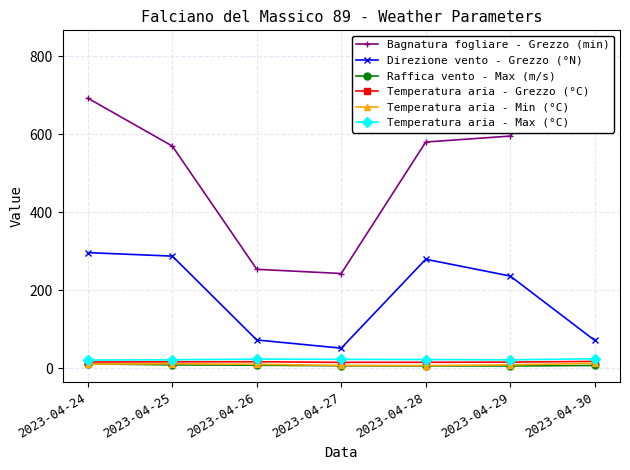

List the labels in order of Direzione vento - Grezzo (°N) value, largest first.

2023-04-24, 2023-04-25, 2023-04-28, 2023-04-29, 2023-04-26, 2023-04-30, 2023-04-27